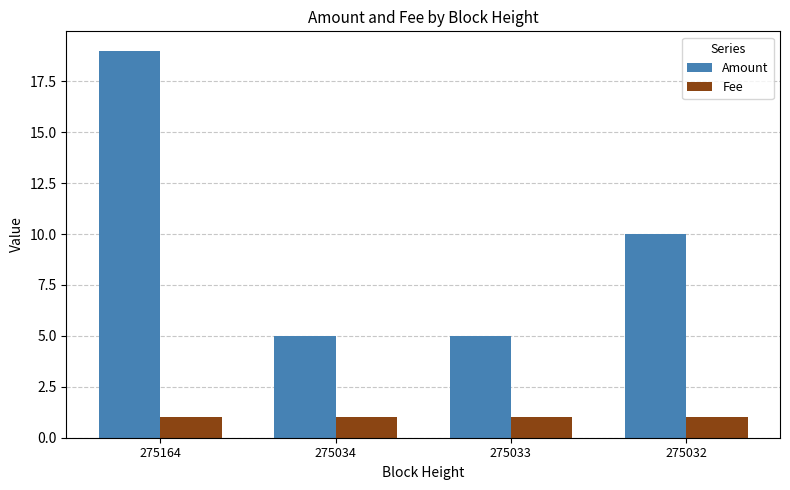

At which label does Amount reach its peak?

275164